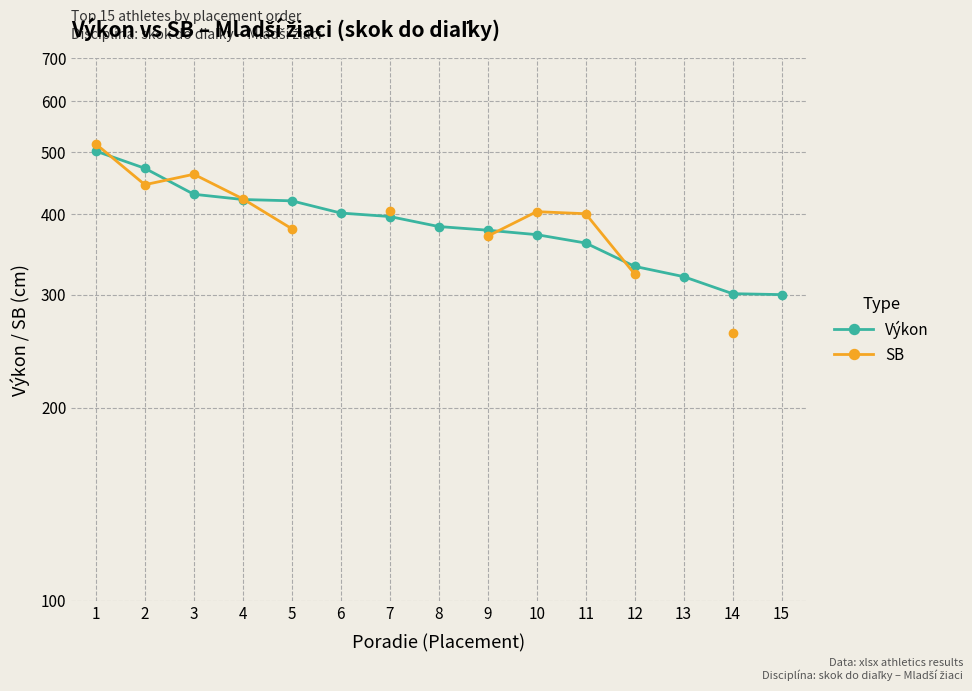

True or false: SB and Výkon cross at least once.

True